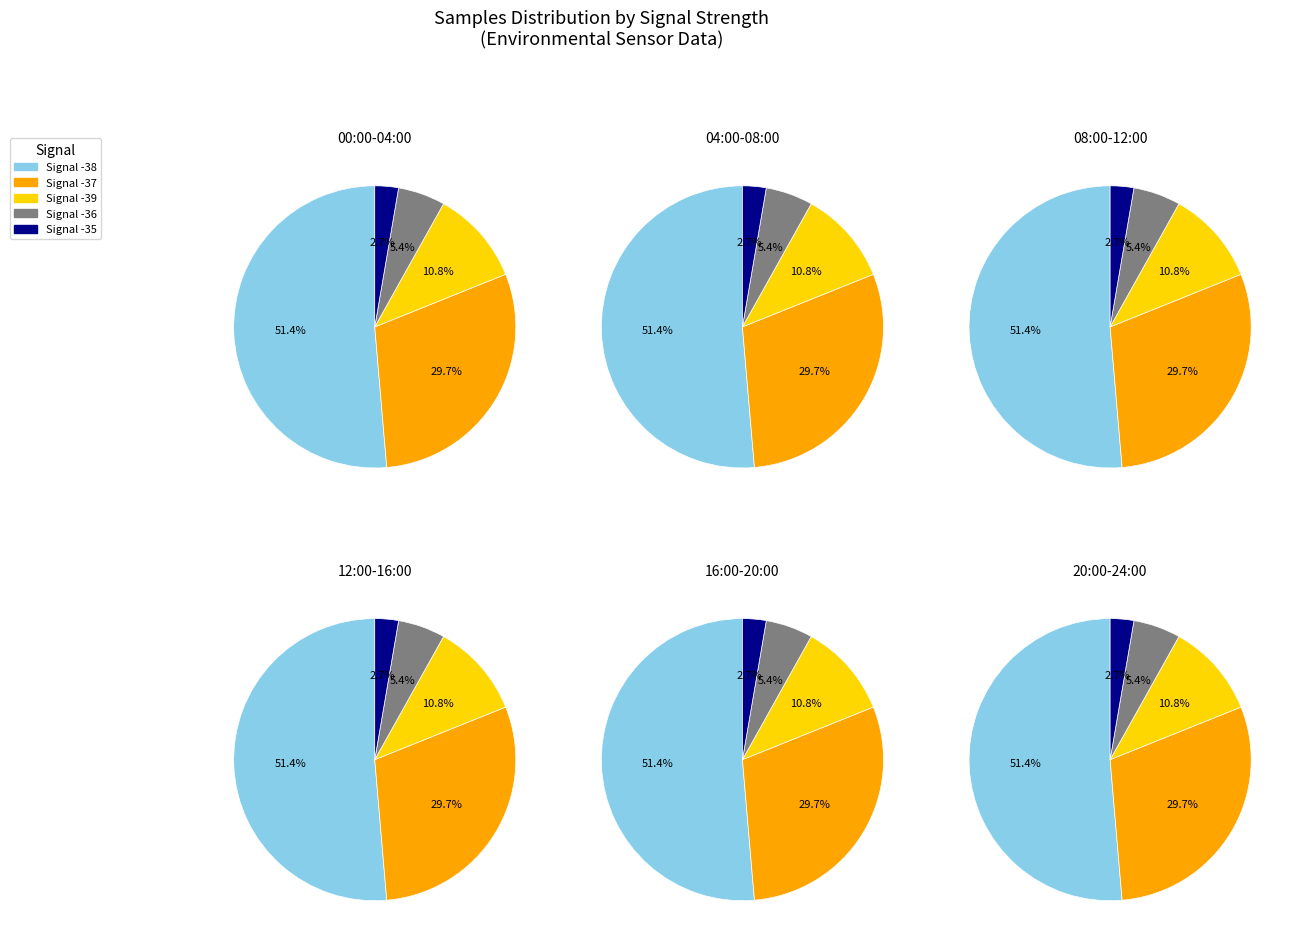

Is the sum of Signal -35 and Signal -36 greater than half?

No